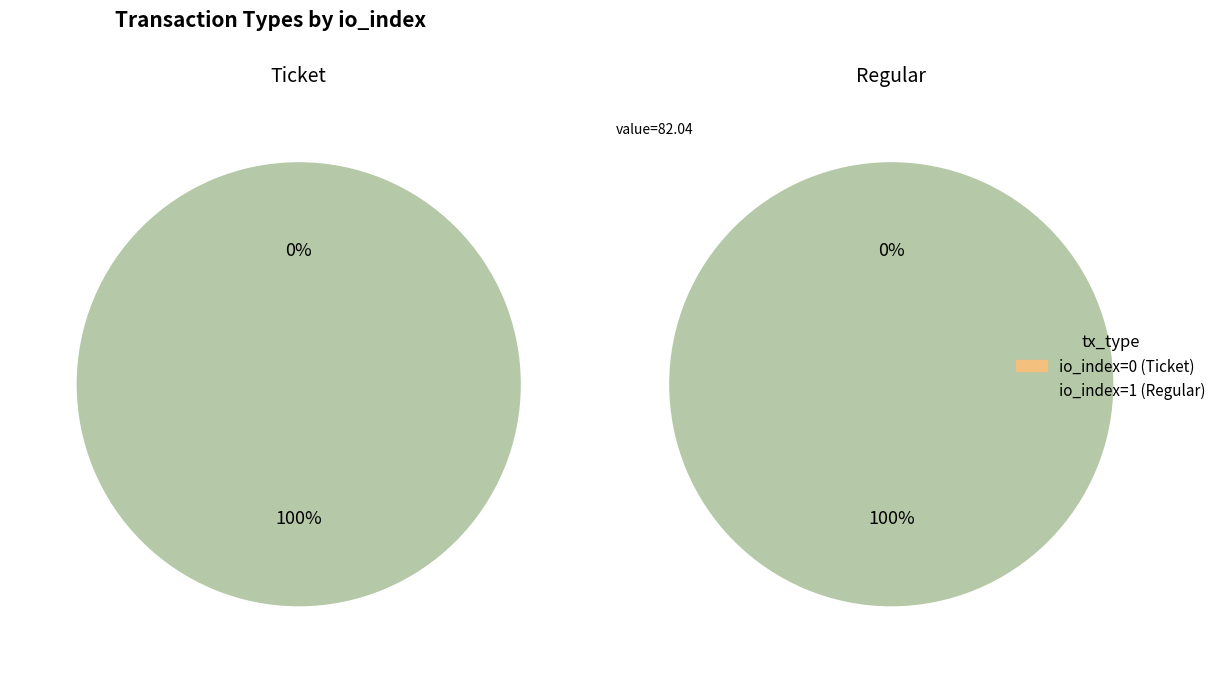

Is the sum of Regular and Ticket greater than half?

Yes